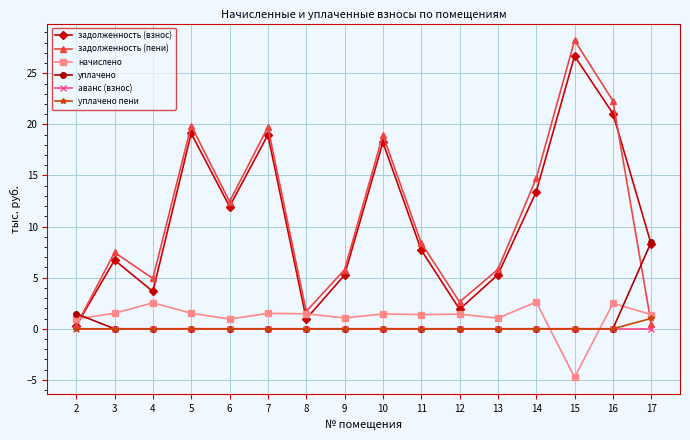

The value of уплачено пени at 4 is 0.0. True or false?

True